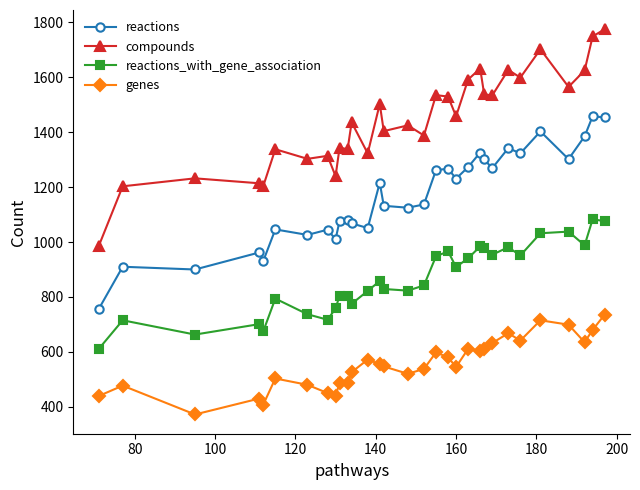

True or false: genes has more than 1 points higher than both neighbors.

True